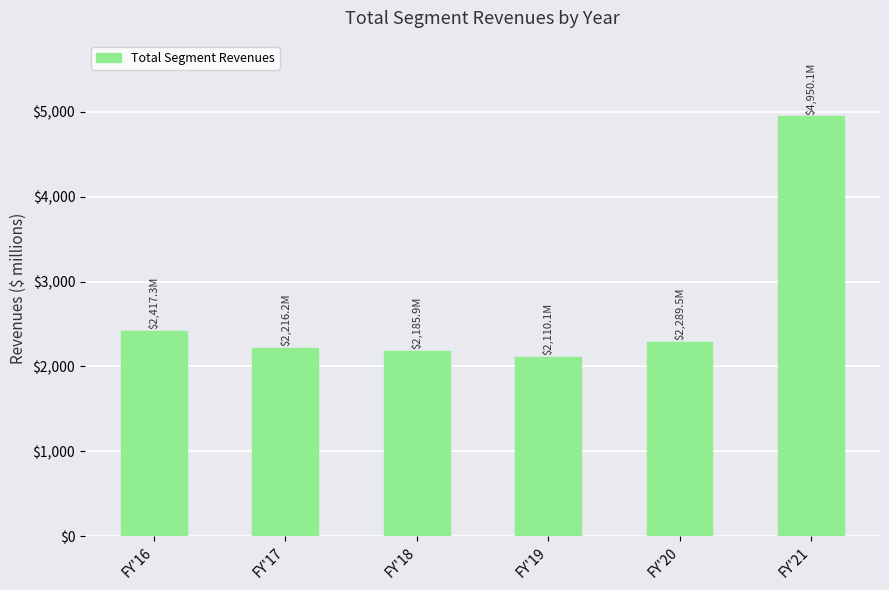

What is the maximum value shown in the chart?

4950.1